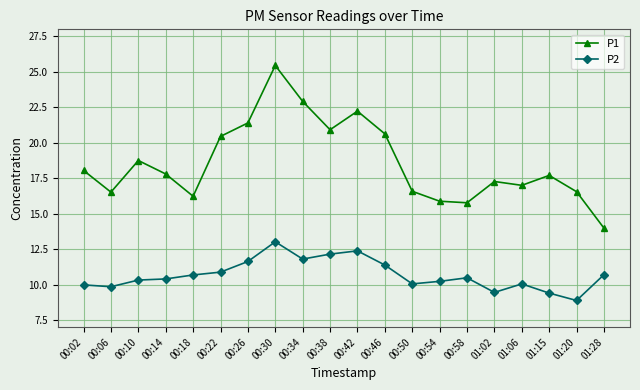

Which series has the widest spread of values?

P1